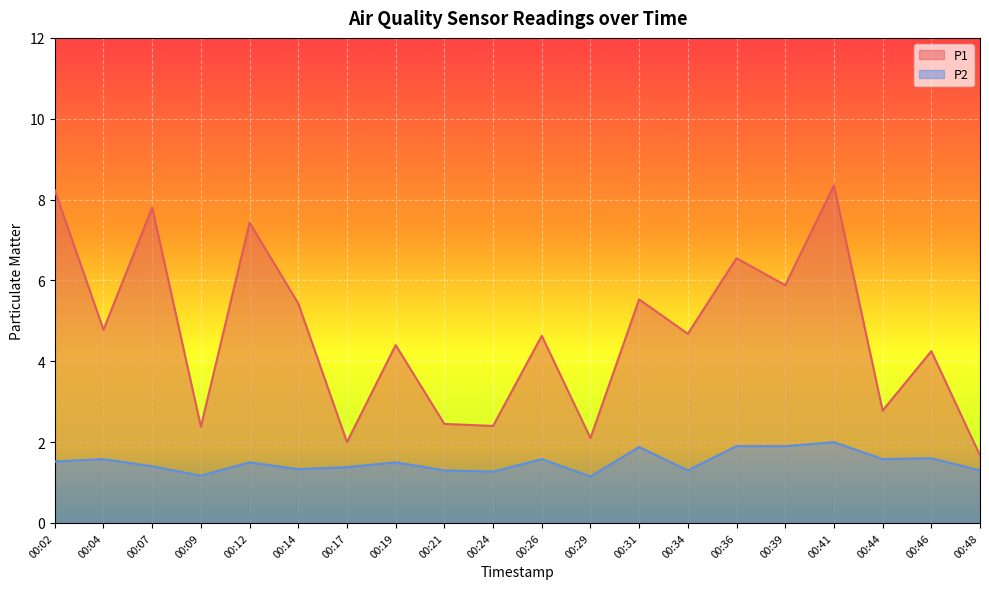

At which label does P1 reach its minimum?

00:48